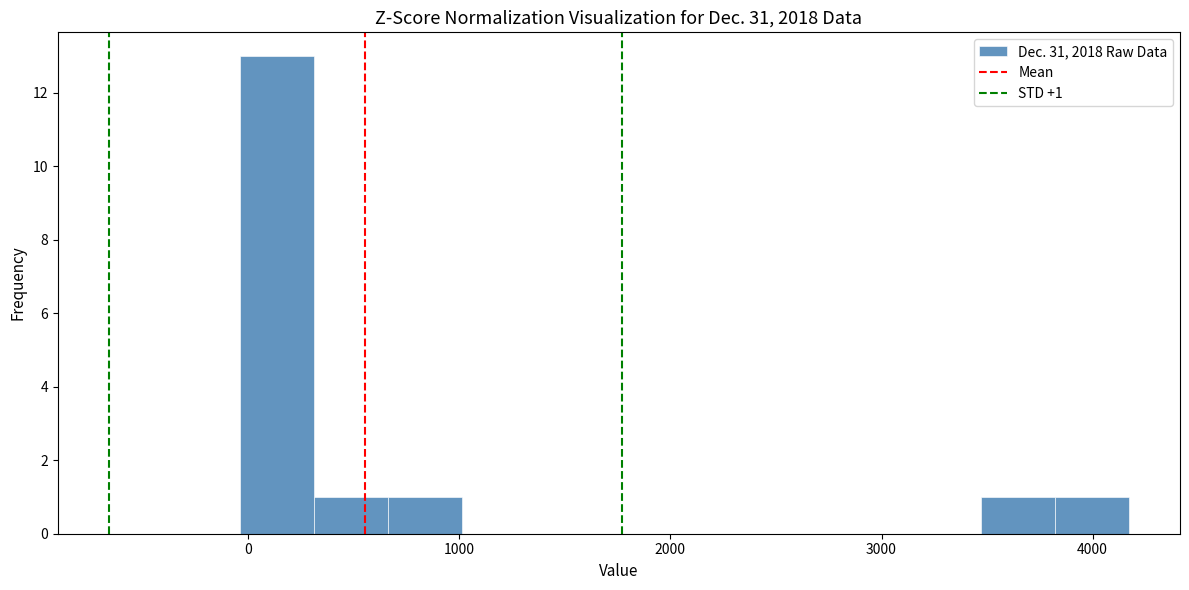

Around what value on the x-axis is the tallest bar? Give the approximate position of its centre, as read against the axis.

100